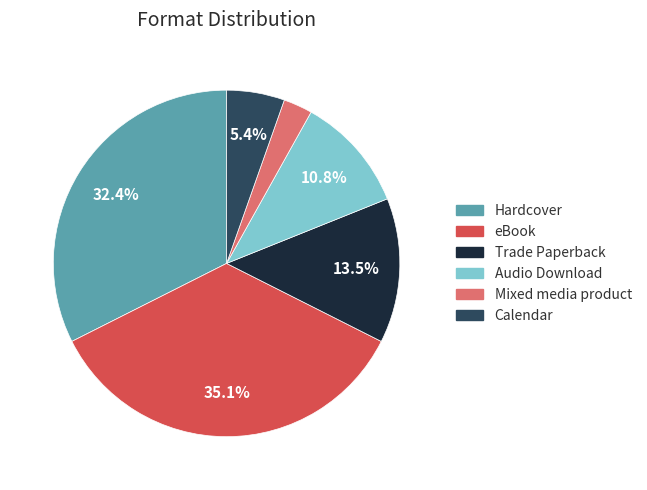

To the nearest percent, what is the difference between the Mixed media product and Hardcover slice percentages?

30%